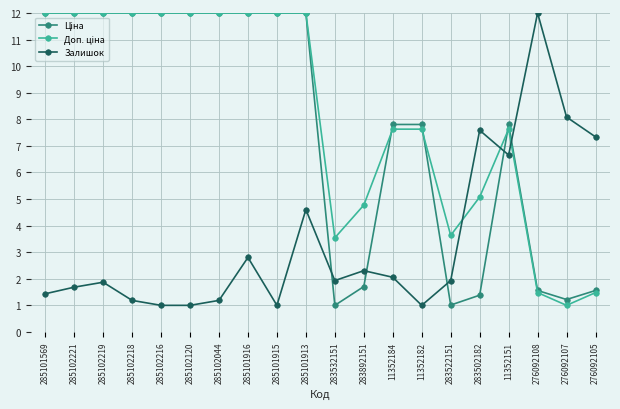

What is the maximum value for Залишок?

12.0